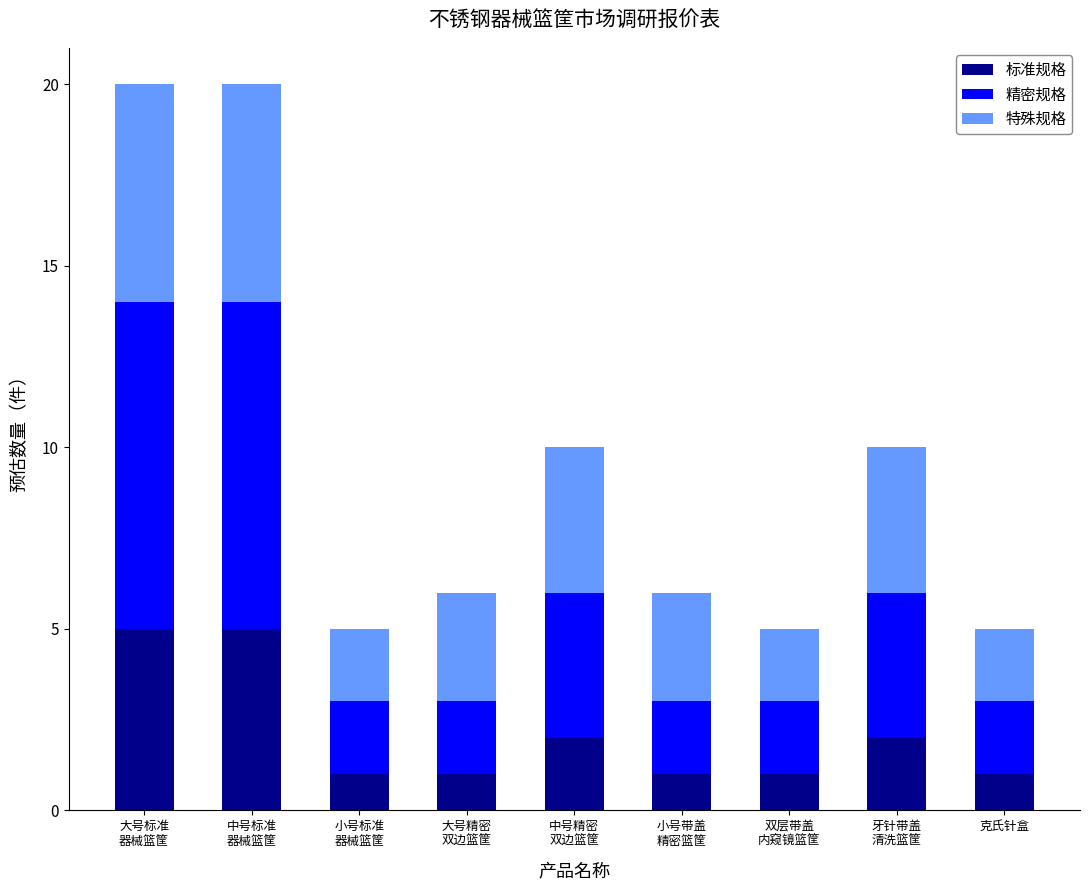

Are the bars horizontal?

No